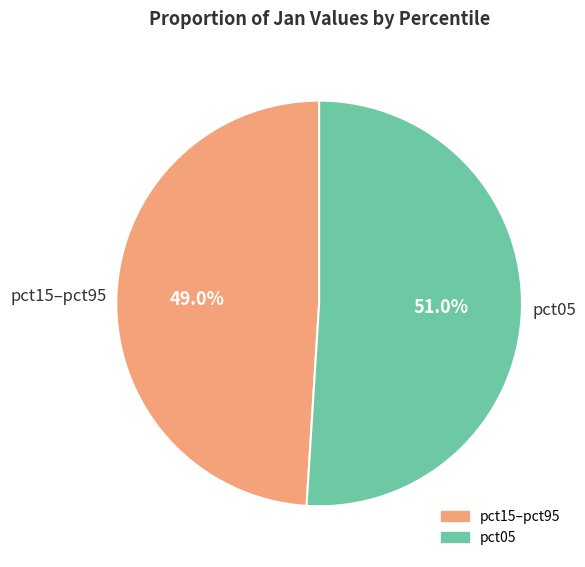

Rank the categories by value from lowest to highest.

pct15–pct95, pct05